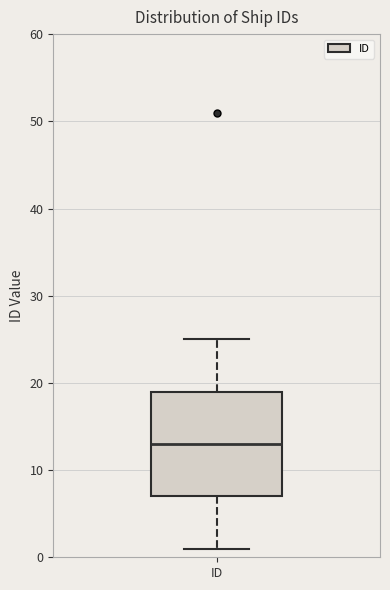

Transcribe this box plot: give where the median line is, the range the box spans, and where the two whiskers end, as read against the y-axis. The values are not printed on the chart, so give them approximately, as read against the axis.

median 13, box 7 to 19, whiskers 1 to 25